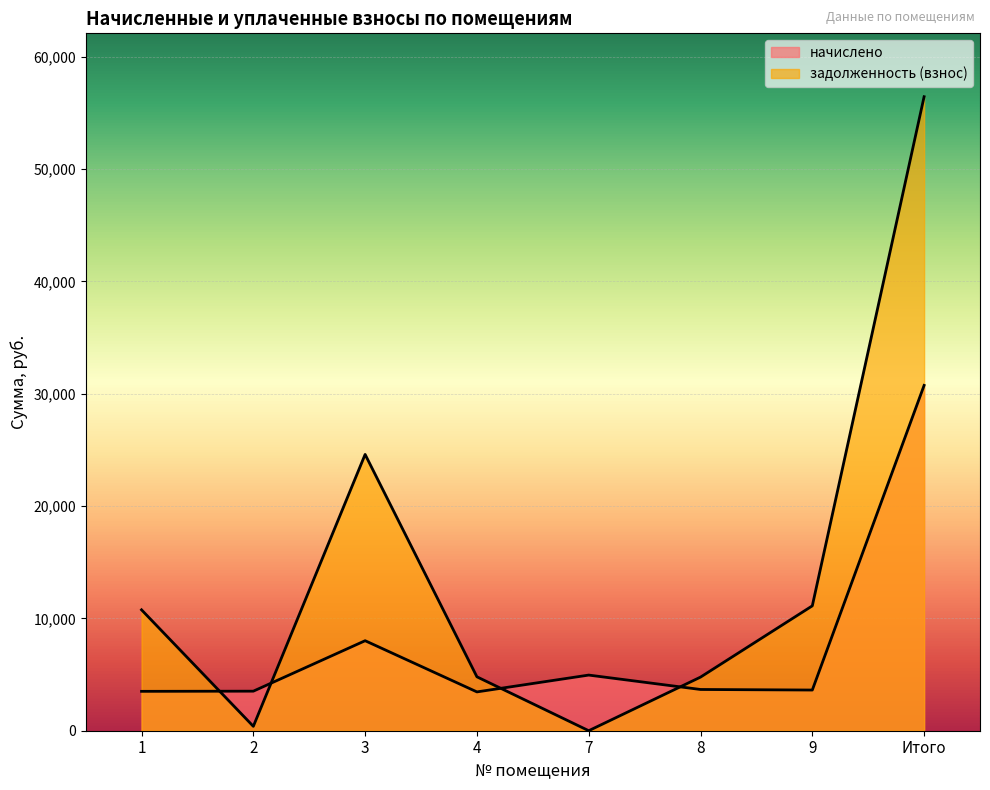

Which label corresponds to the largest value in the chart?

Итого